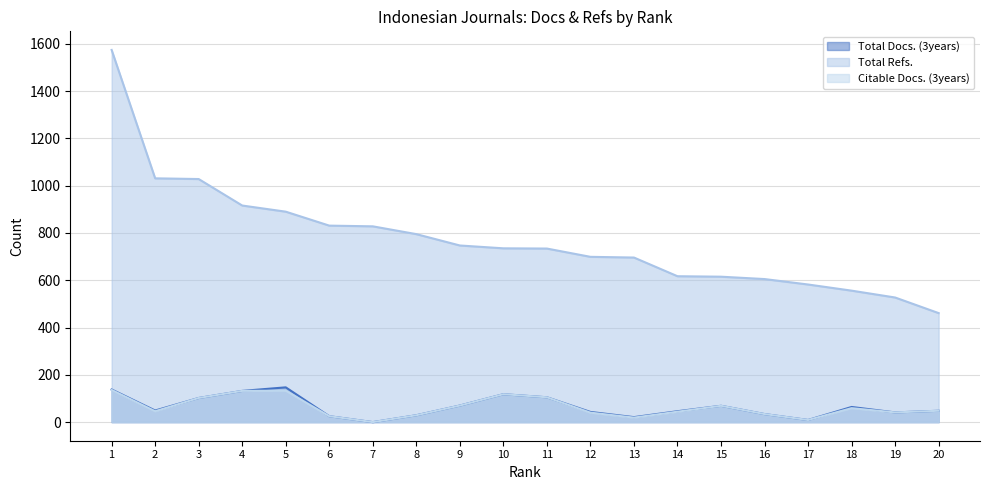

True or false: Citable Docs. (3years) and Total Refs. cross at least once.

False